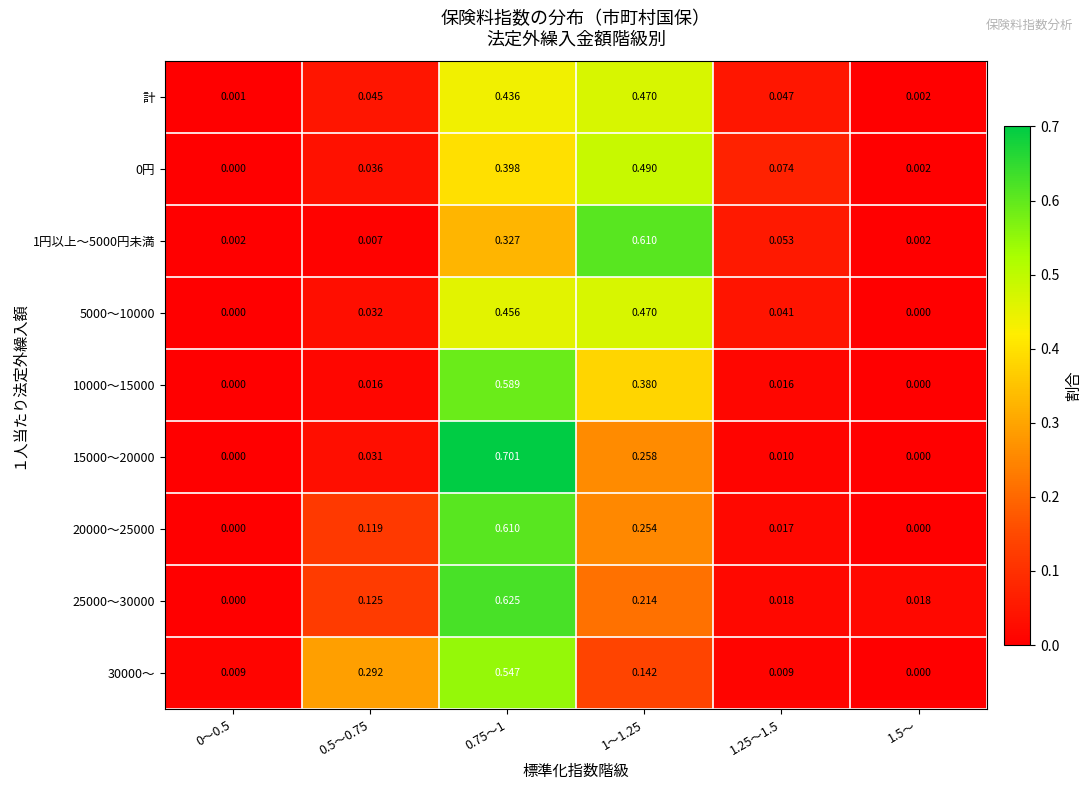

Is the value of 0円 at 1.25～1.5 greater than the value of 20000～25000 at 0.5～0.75?

No